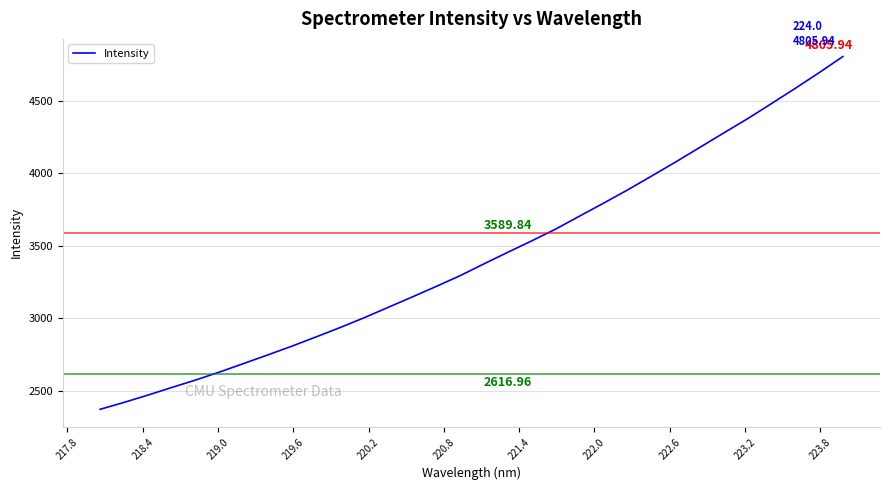

What is the difference between the maximum and minimum values?

2432.2